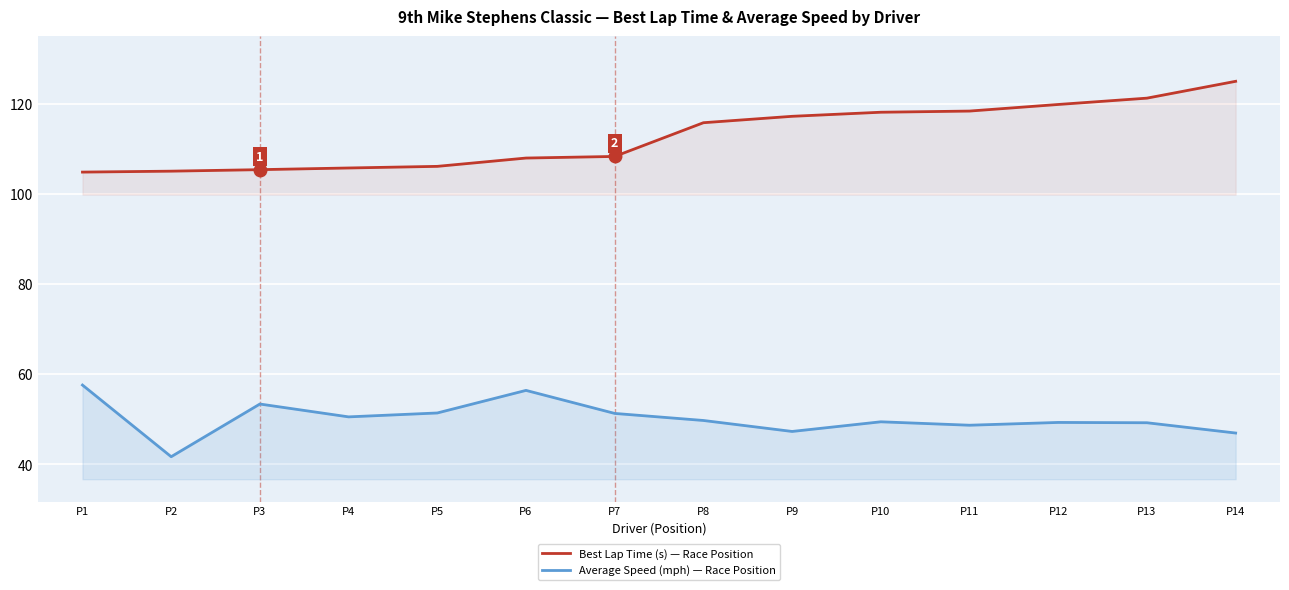

What is the difference between the maximum and minimum values in the Average Speed (mph) series?

15.9